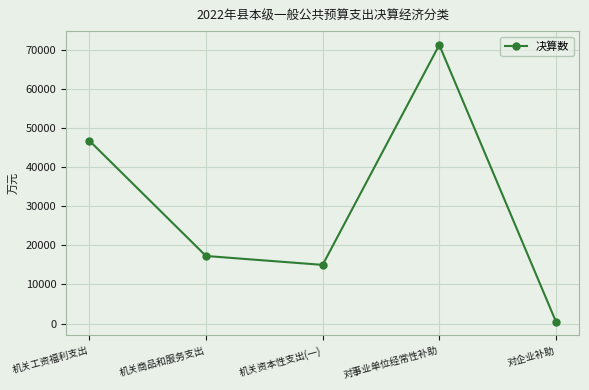

Which has a higher value, 机关工资福利支出 or 对企业补助?

机关工资福利支出